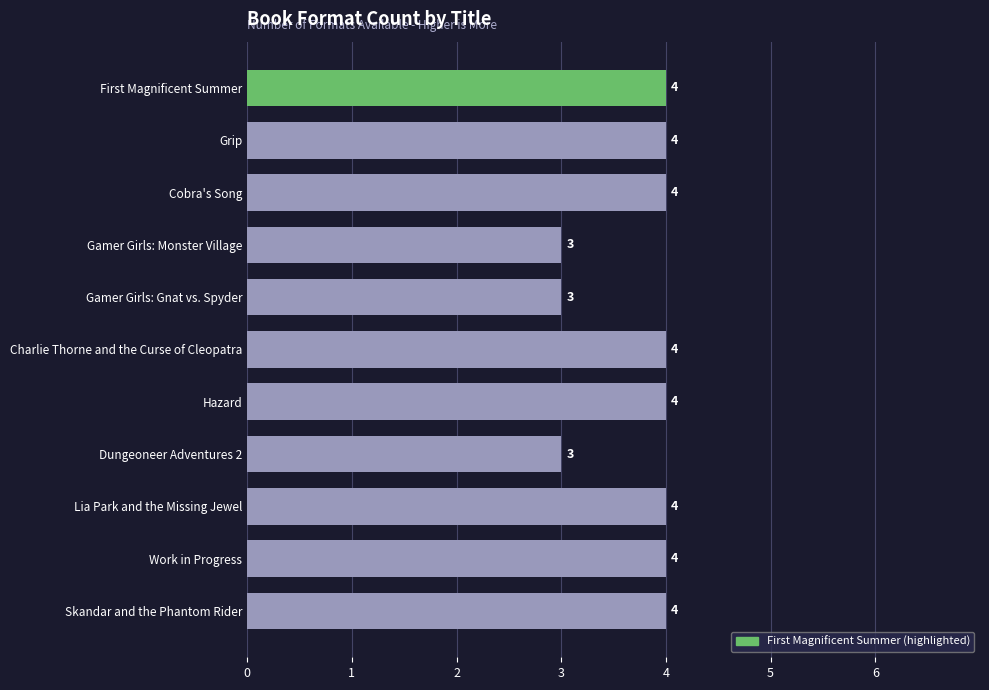

What is the minimum value shown in the chart?

3